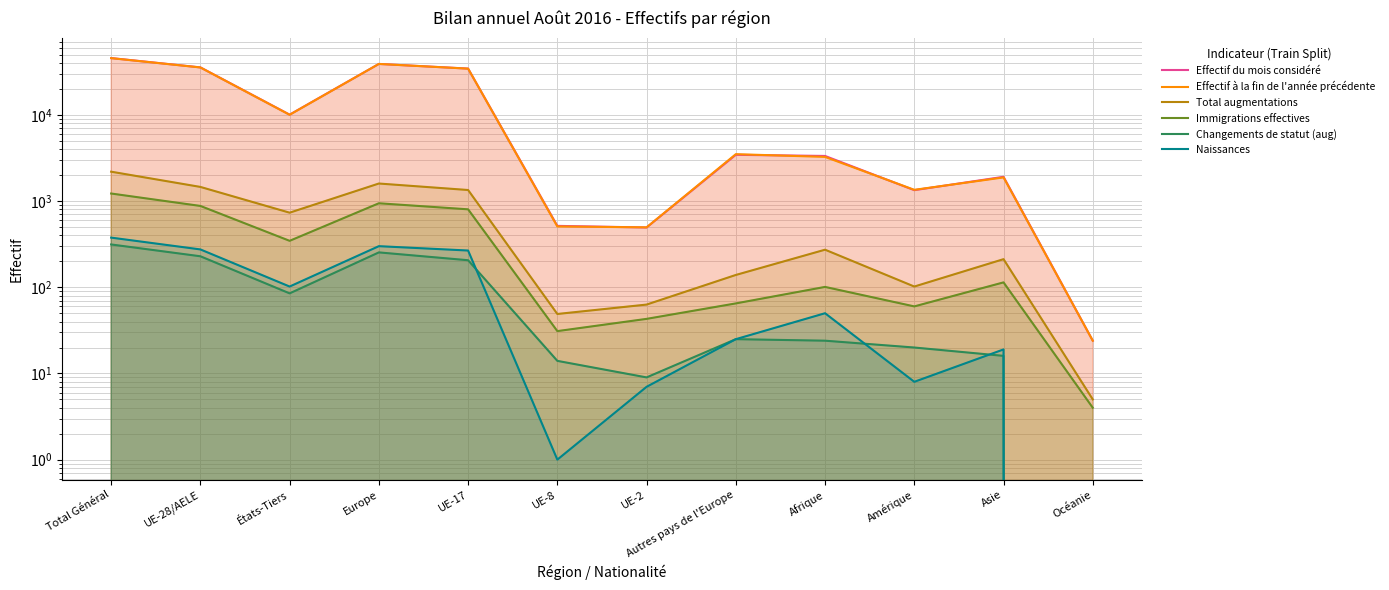

True or false: Effectif du mois considéré has a value of 41 at Océanie.

False